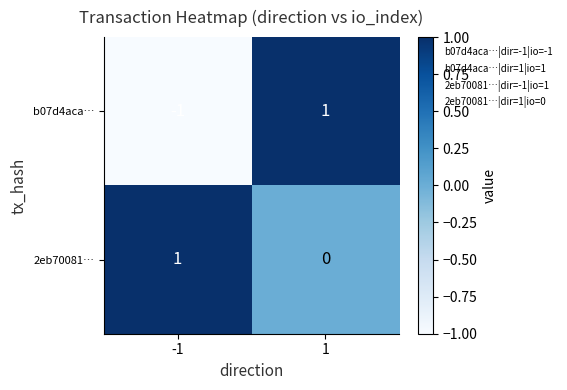

At 1, list the series in order from smallest to largest.

2eb70081…, b07d4aca…